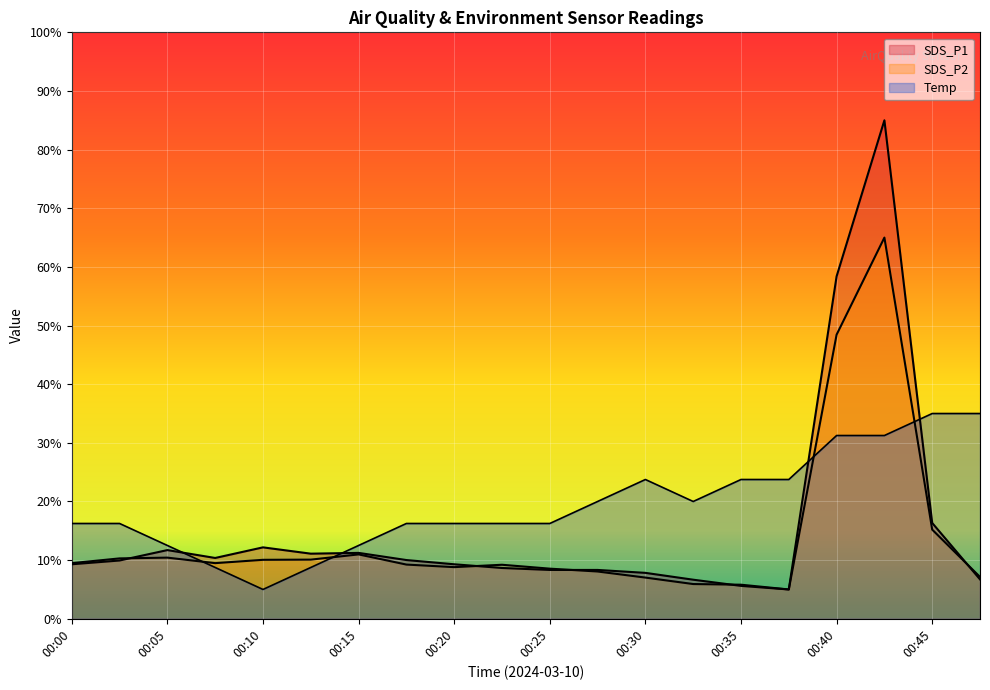

What is the difference between the second highest and minimum values in the SDS_P1 series?

53.4